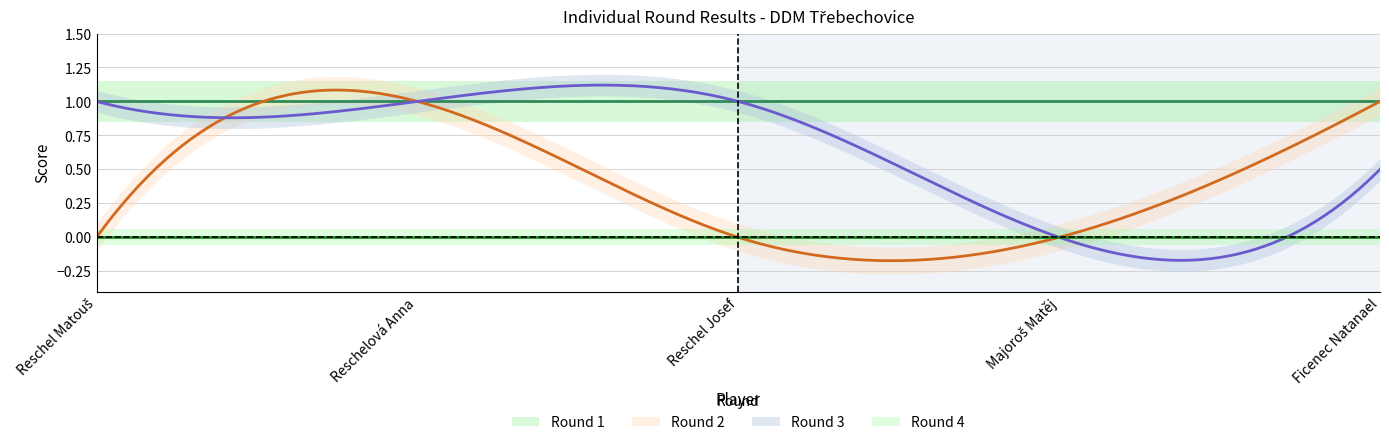

How many values in the Round 3 series are below 1?

2